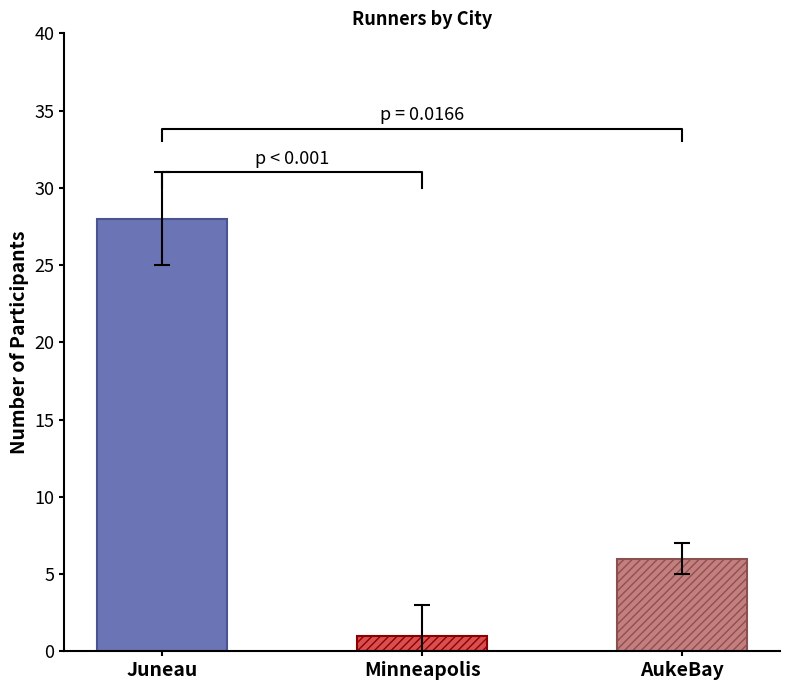

Where does the data first go above 7?

Juneau